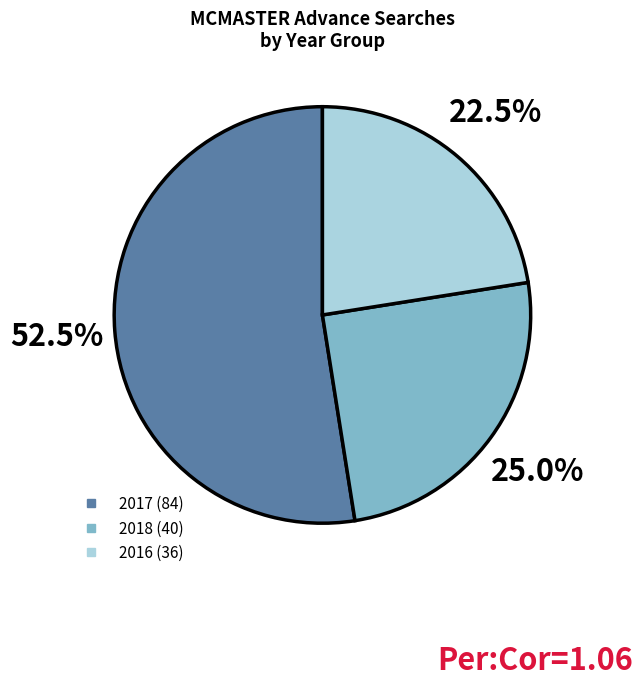

Does any single category account for the majority?

Yes